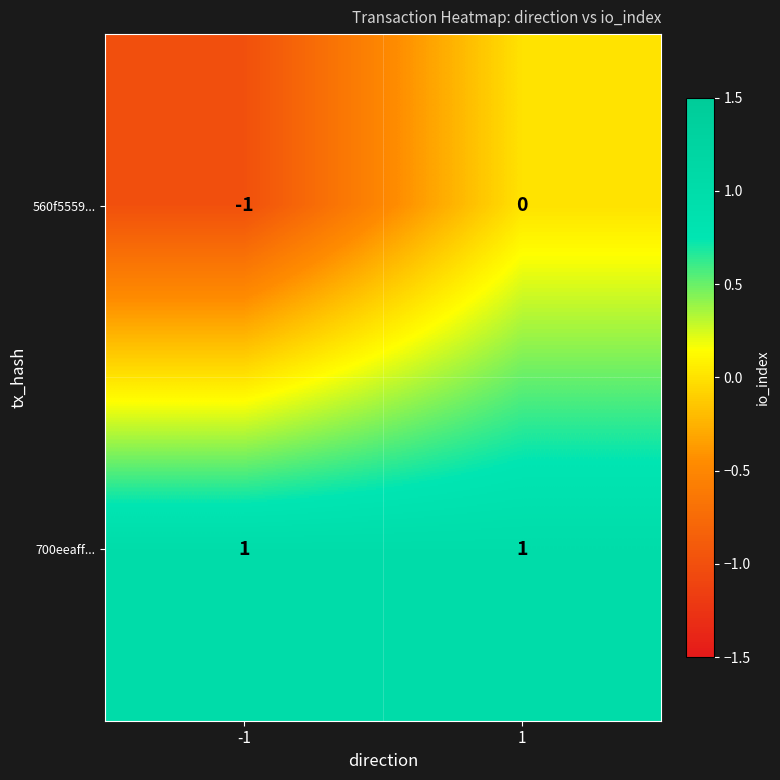

Which series has the largest total across all categories?

700eeaff...